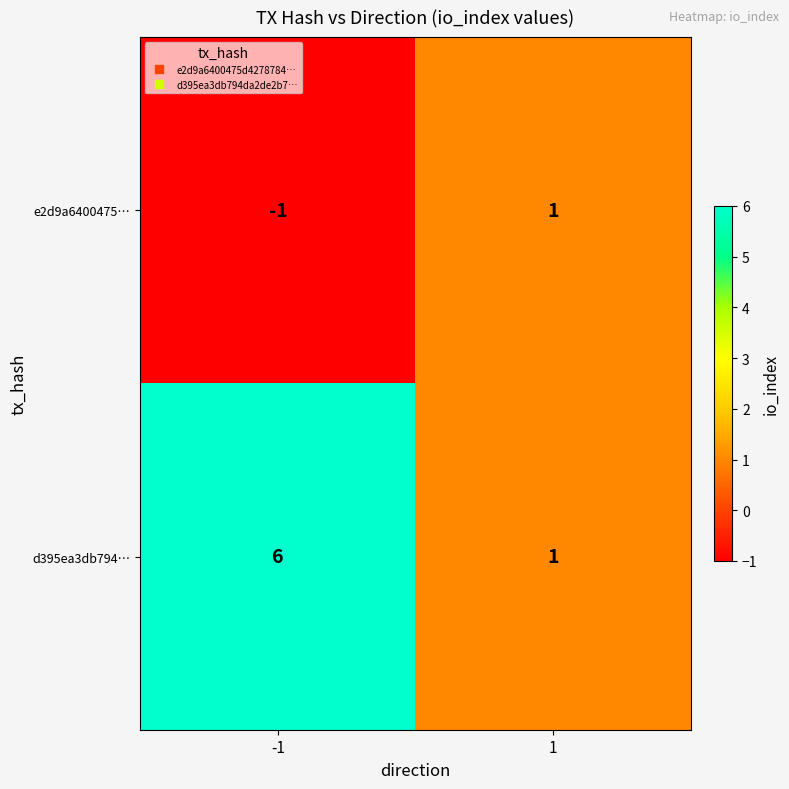

At -1, list the series in order from largest to smallest.

d395ea3db794…, e2d9a6400475…